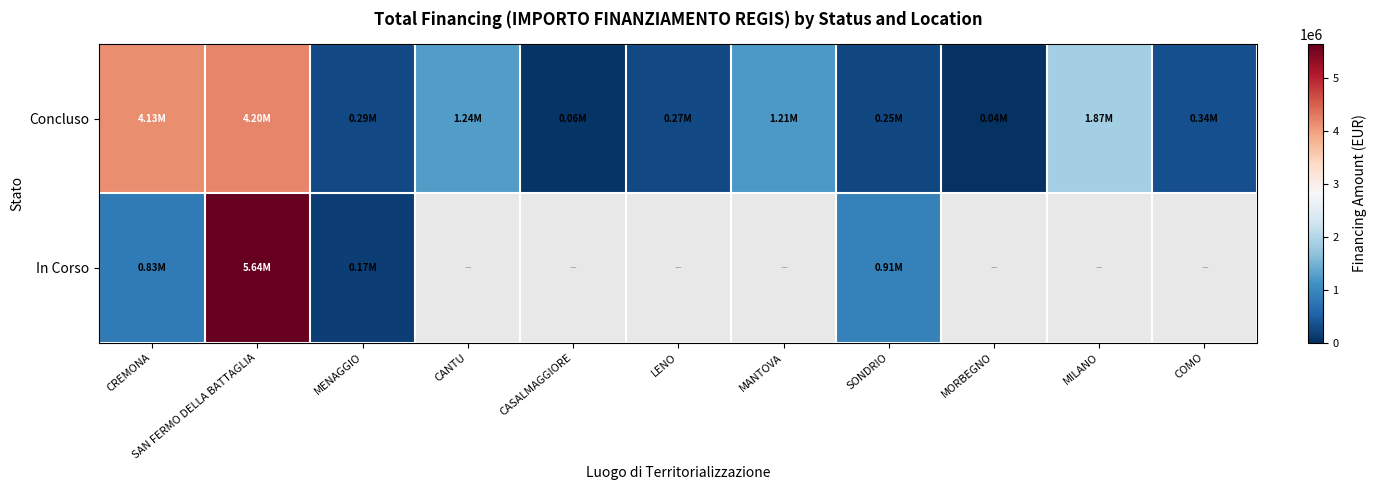

Which series has the largest total across all categories?

Concluso